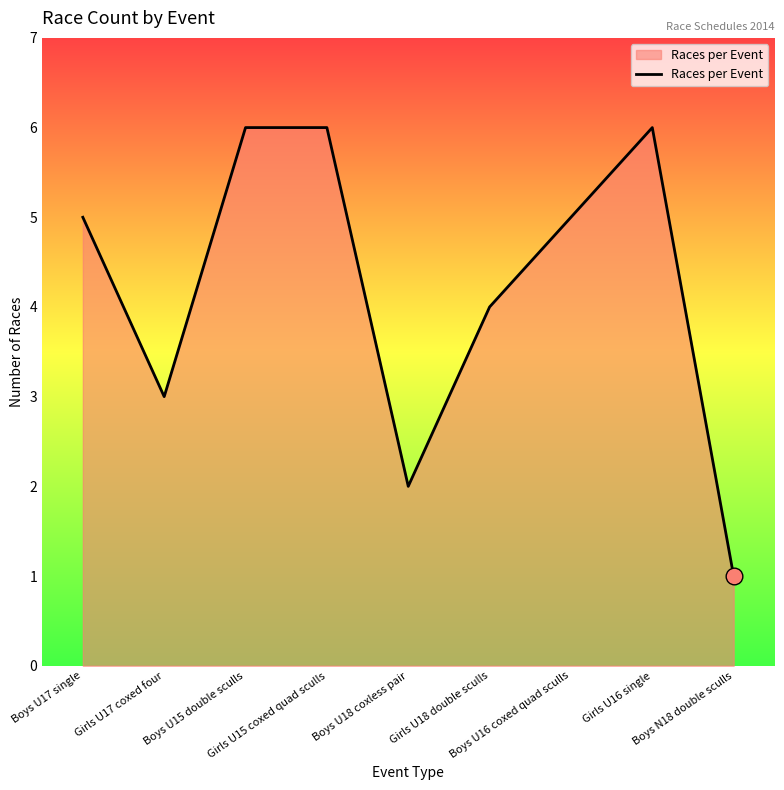

What is the difference between the maximum and minimum values?

5